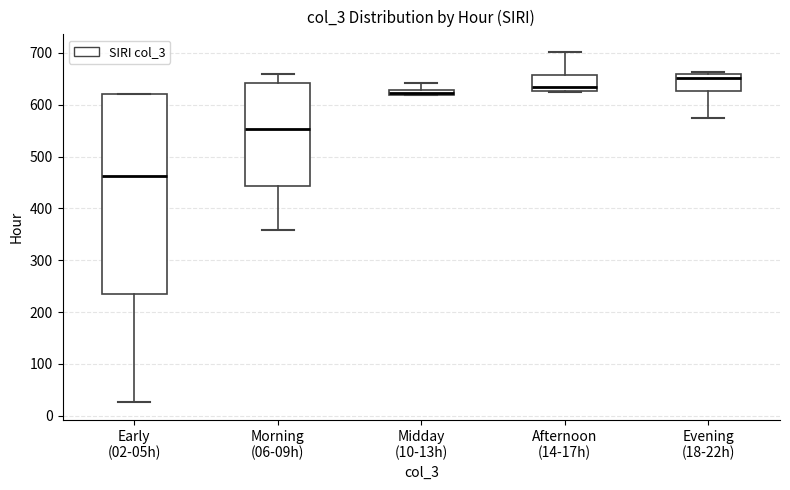

Which box has the lowest median line?

Early (02-05h)